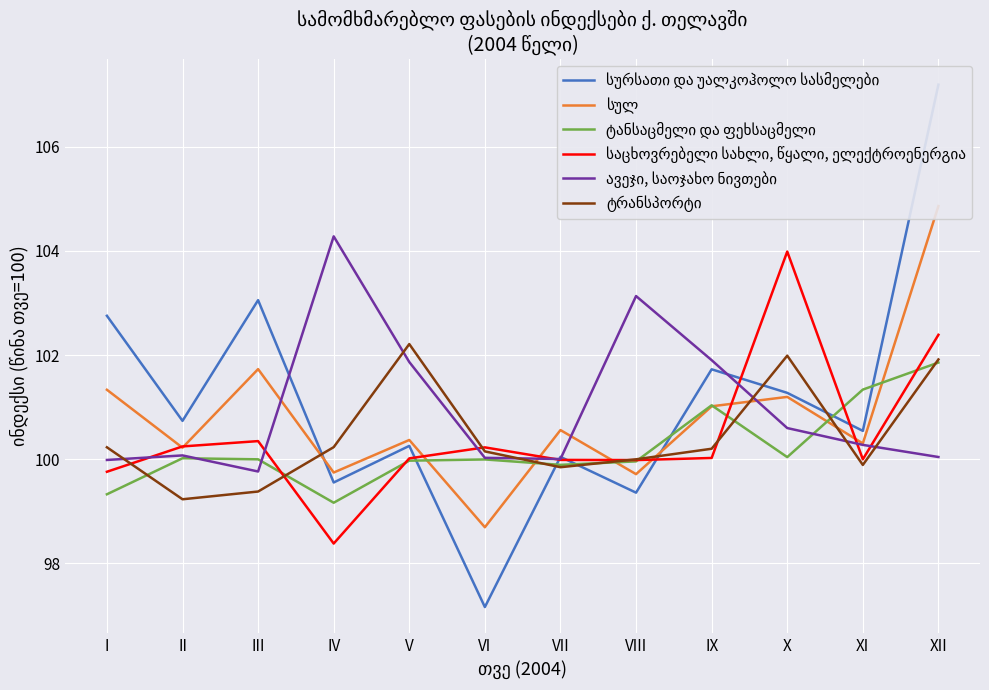

How many distinct data groups are displayed?

6